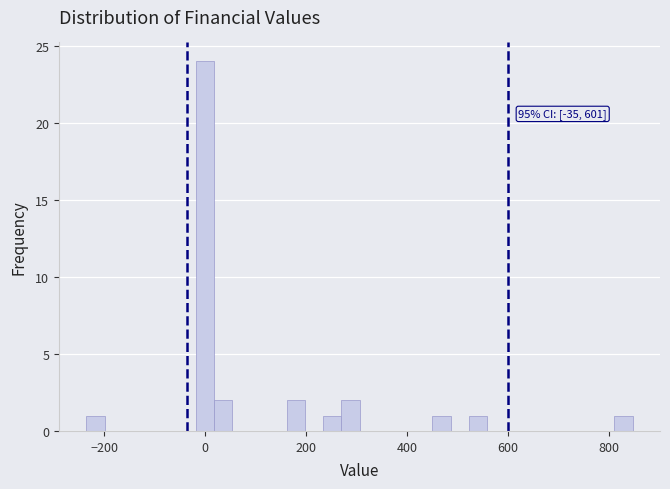

Read against the x-axis, roughly where is the centre of the tallest bar?

0